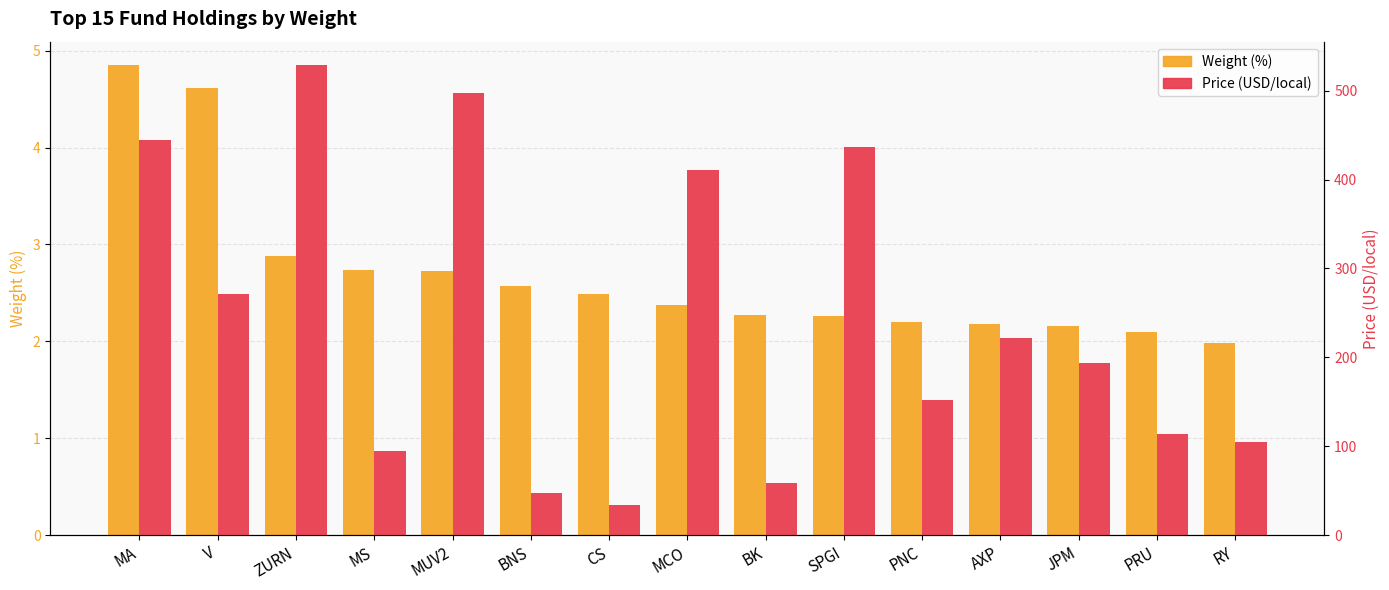

What is the average value of the Price series?

240.6